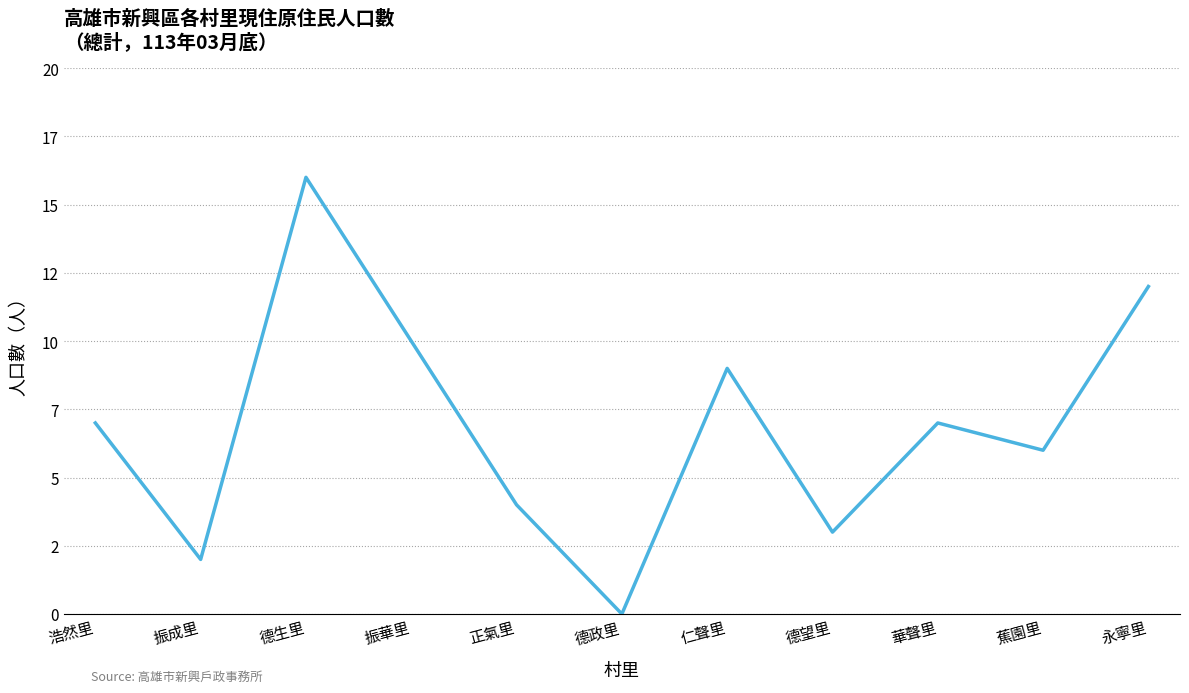

Does the chart have visible grid lines?

Yes